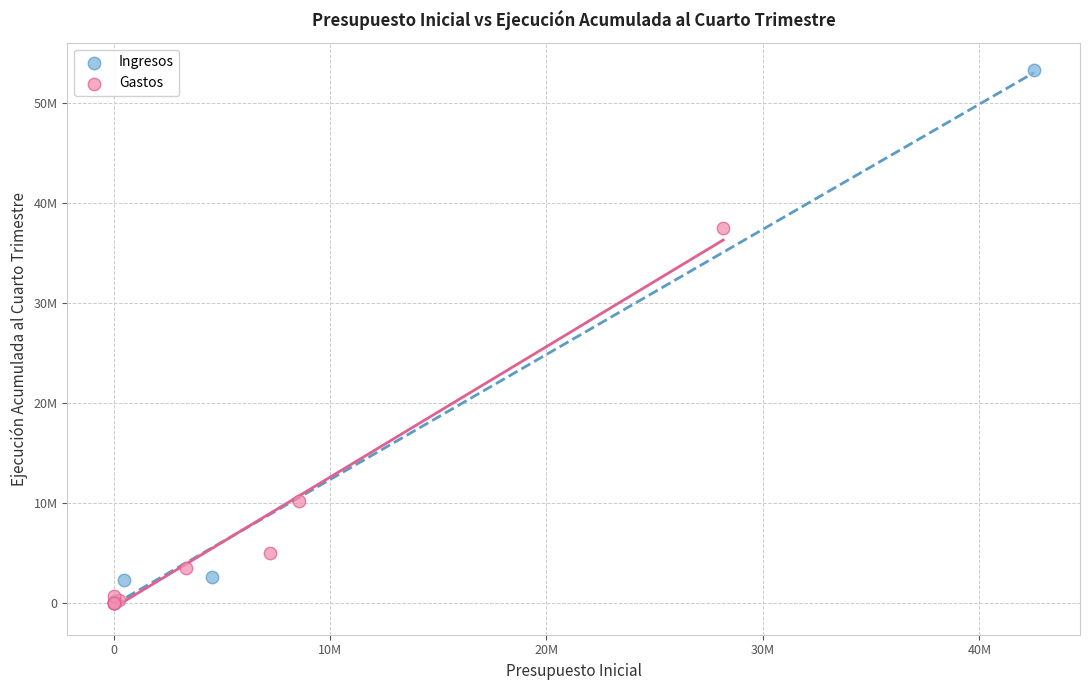

What are all the series names shown in the legend?

Ingresos, Gastos